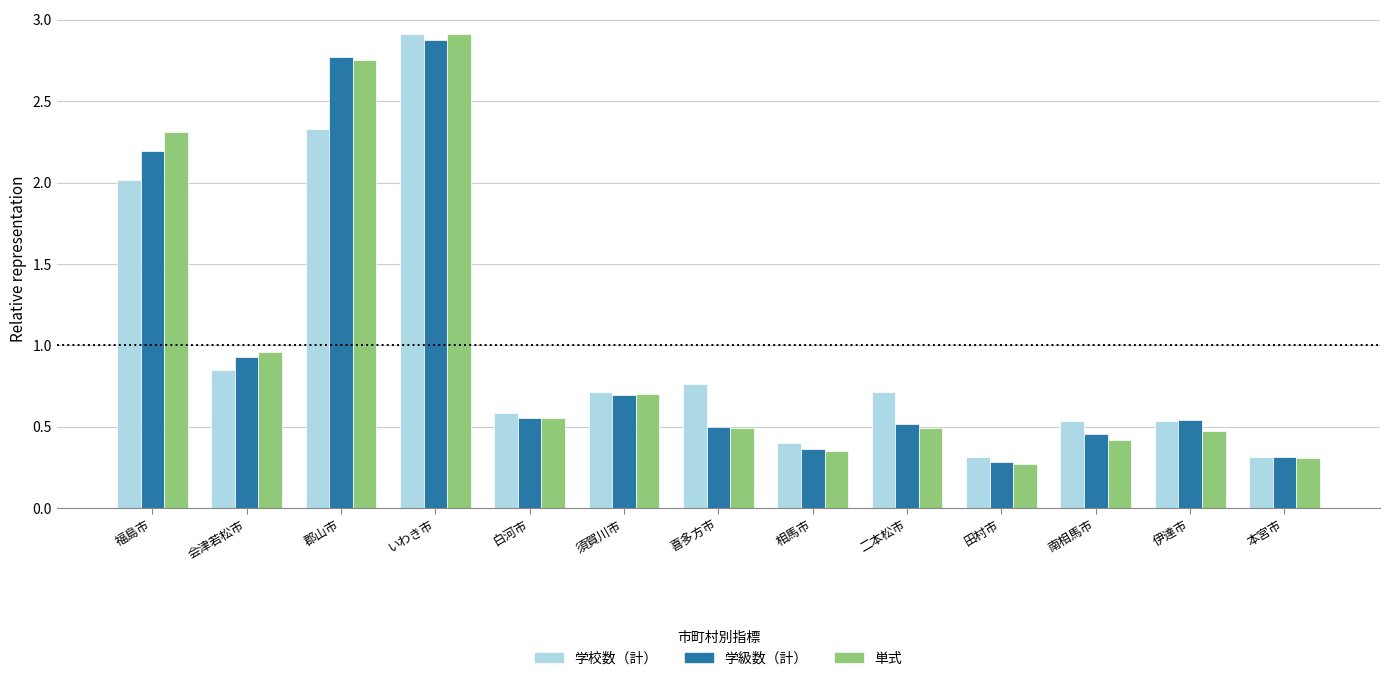

Is the value of 単式 at 本宮市 greater than the value of 学級数（計） at 白河市?

No